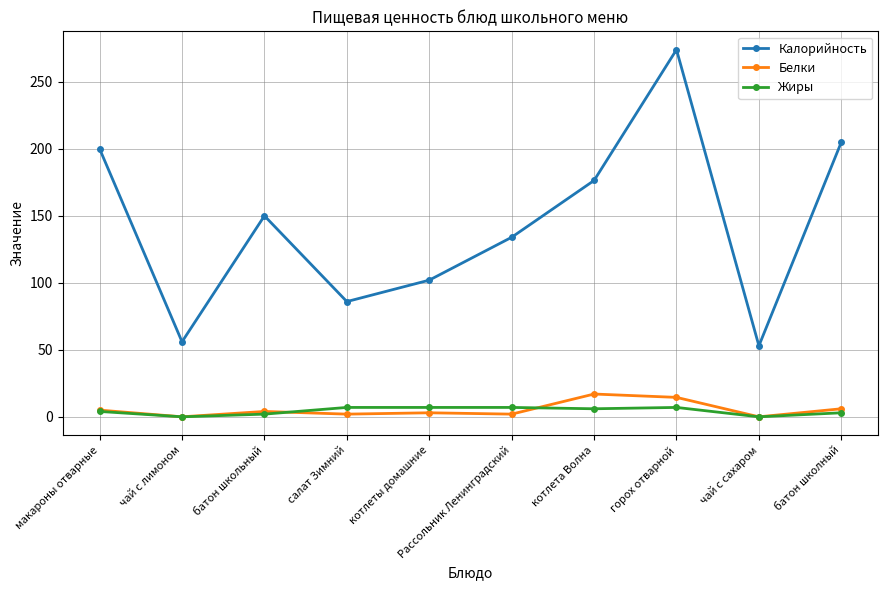

What is the average value of the Калорийность series?

143.6